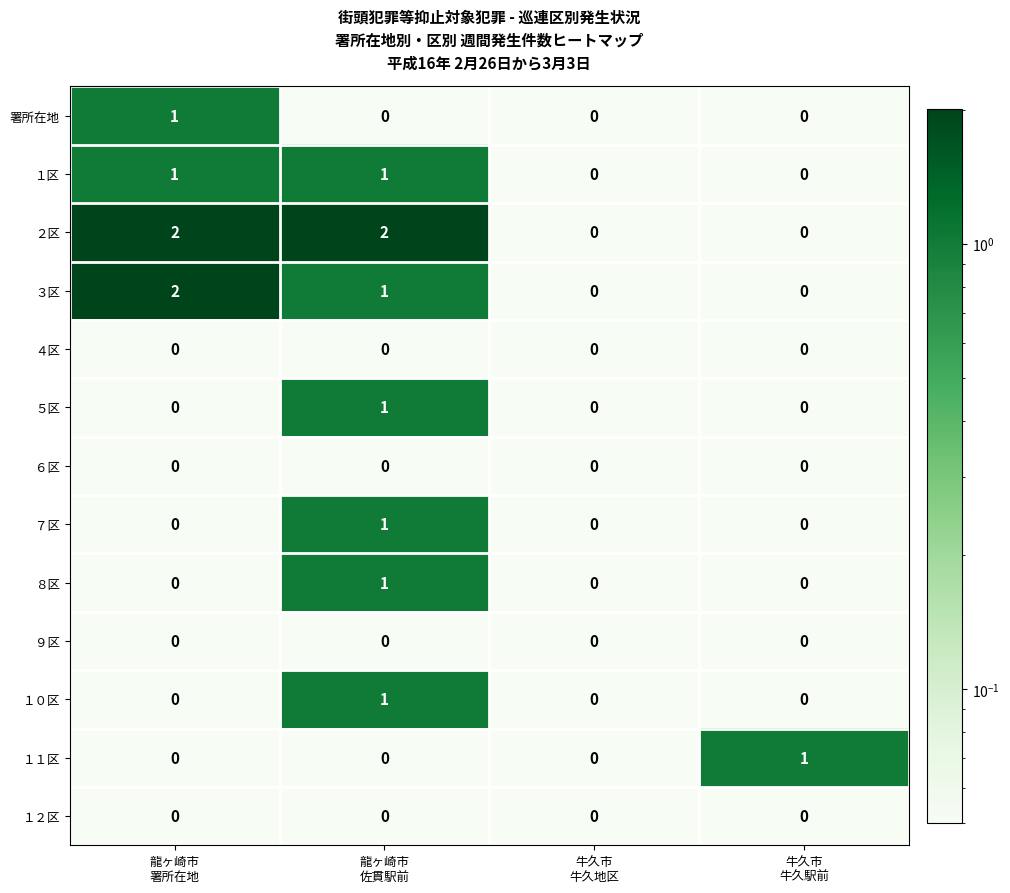

Which series has the largest total across all categories?

２区